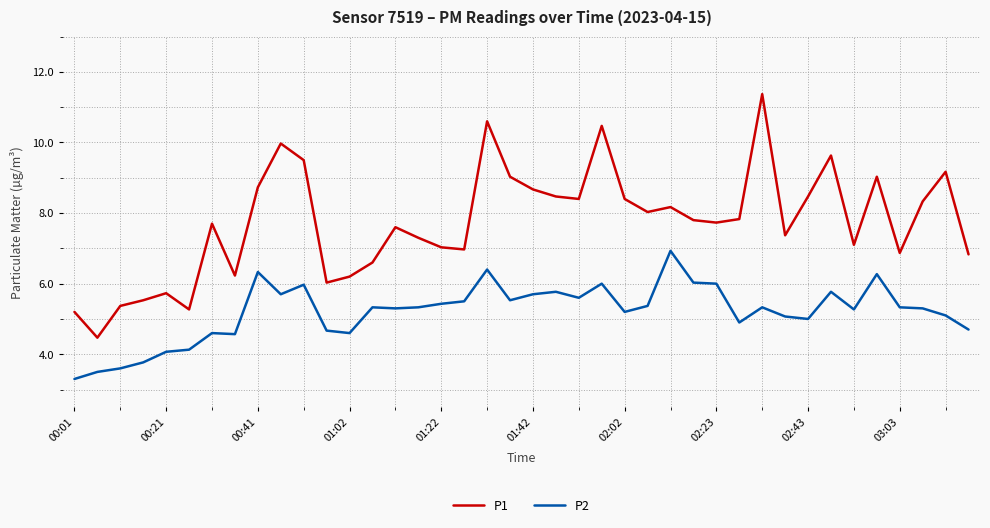

True or false: P2 and P1 cross at least once.

False